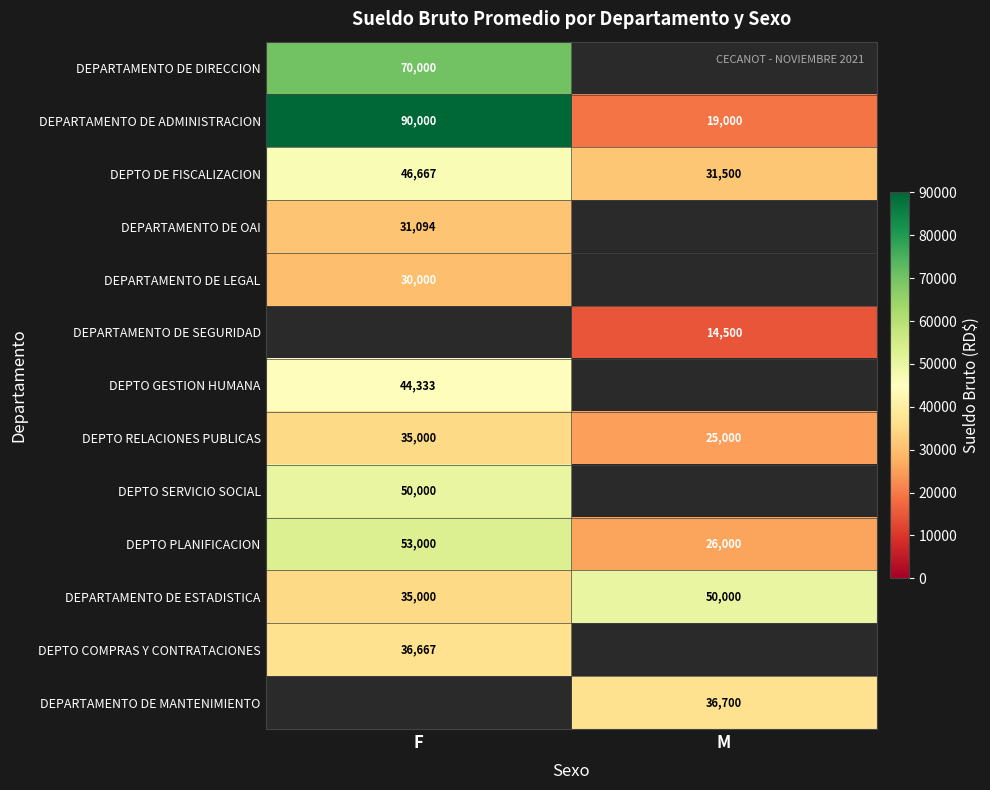

Which has a higher value, M or F?

F